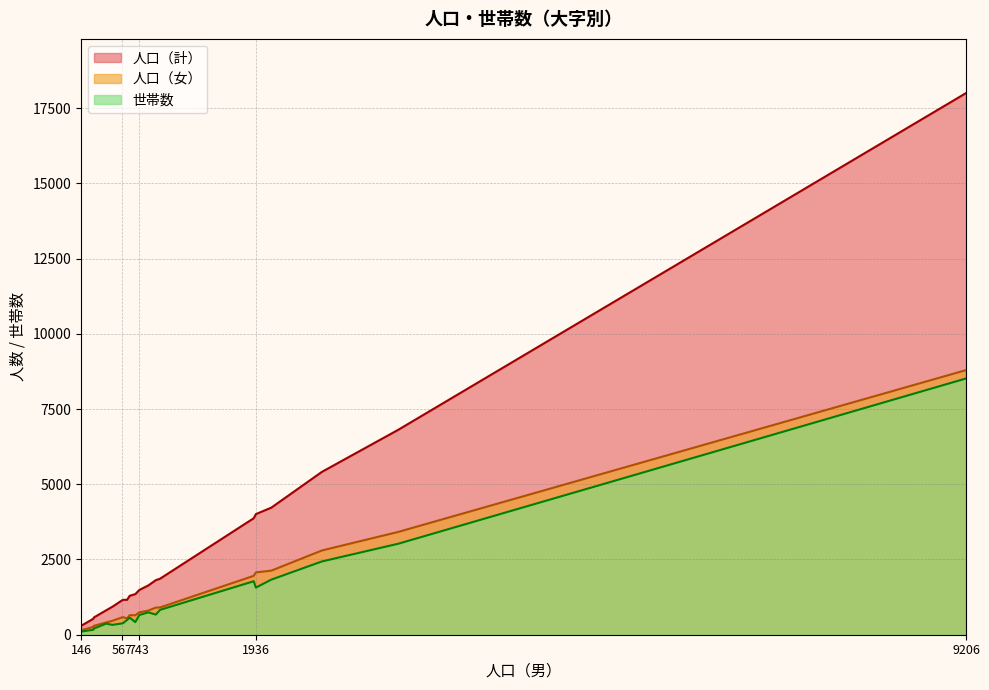

Which series has the largest range (max minus min)?

人口（計）